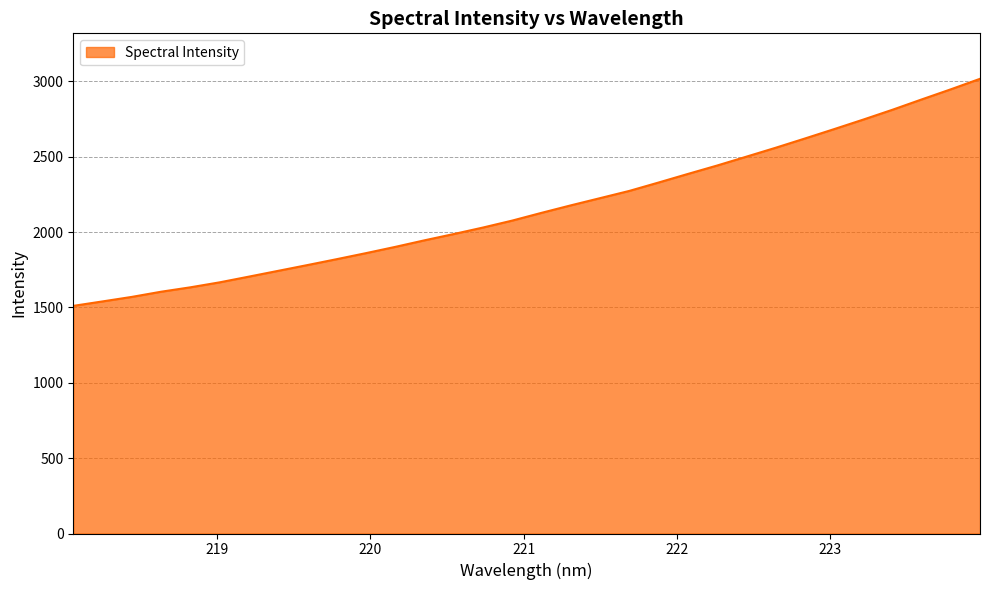

What is the maximum value shown in the chart?

3017.8